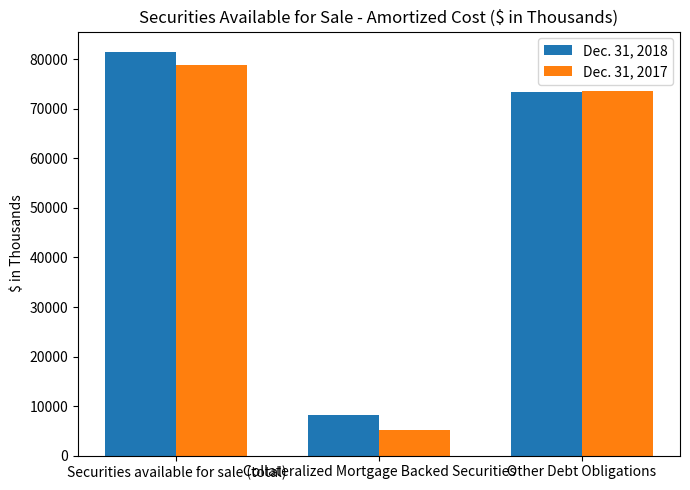

Between Securities available for sale (total) and Collateralized Mortgage Backed Securities, which series saw the biggest shift?

Dec. 31, 2017